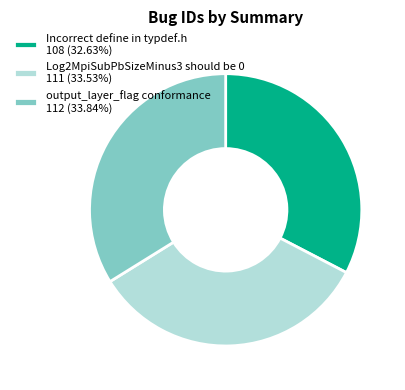

Is the sum of Incorrect define in typdef.h and output_layer_flag conformance greater than half?

Yes